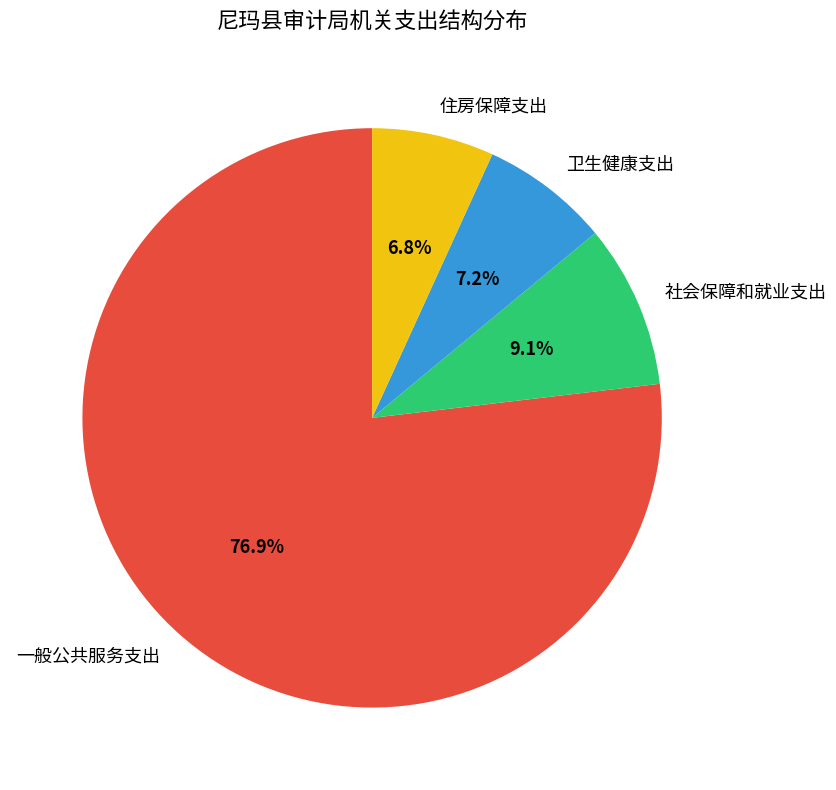

True or false: 一般公共服务支出 accounts for 68% of the total.

False